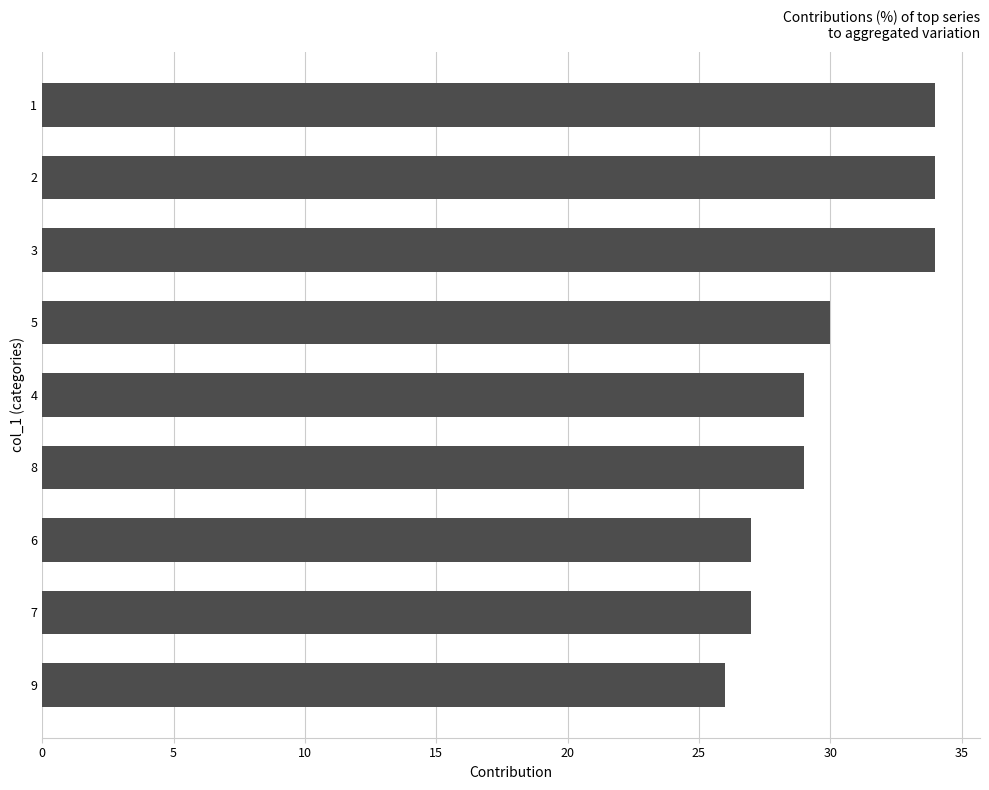

Are the bars horizontal?

Yes